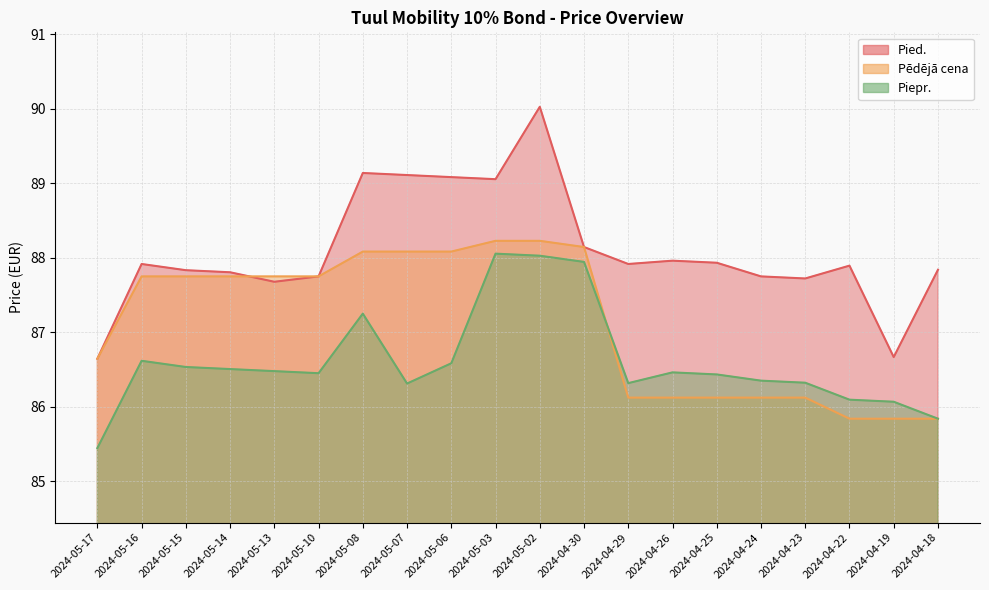

What is the difference between the maximum and minimum values in the Piepr. series?

2.6